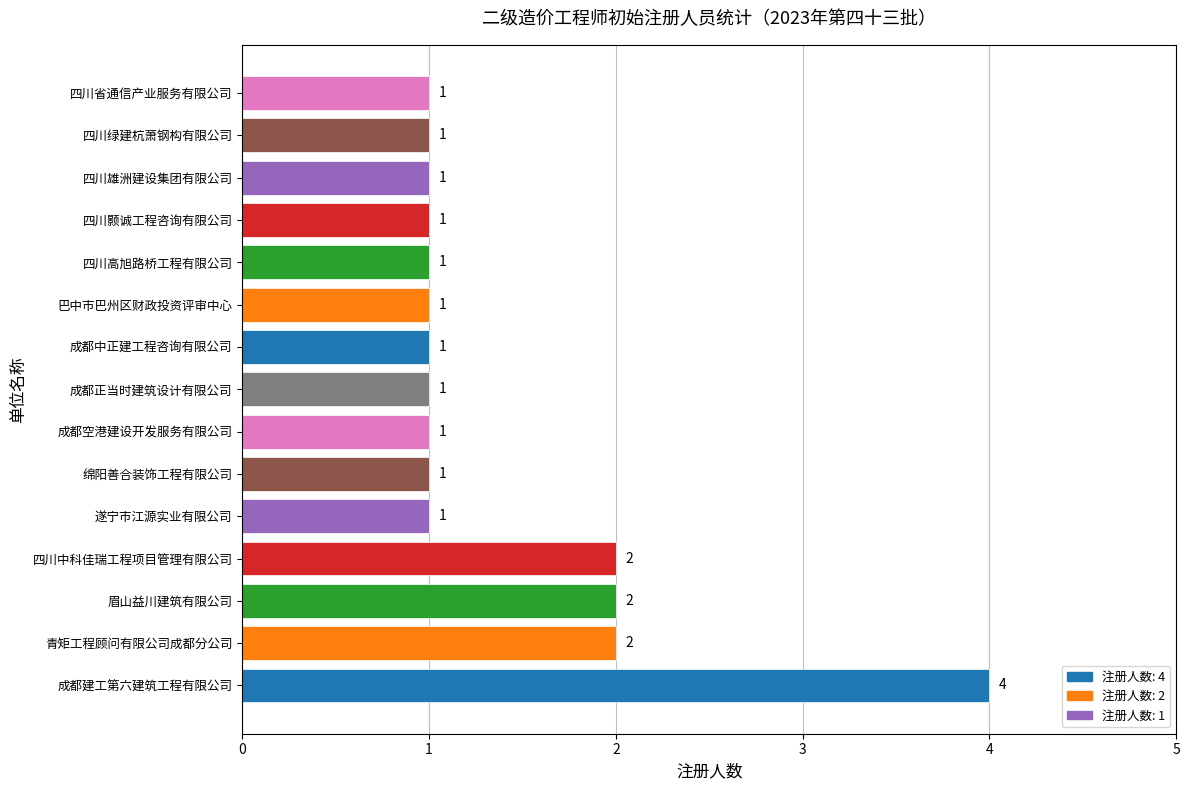

At which category does the chart reach its peak across all series?

成都建工第六建筑工程有限公司